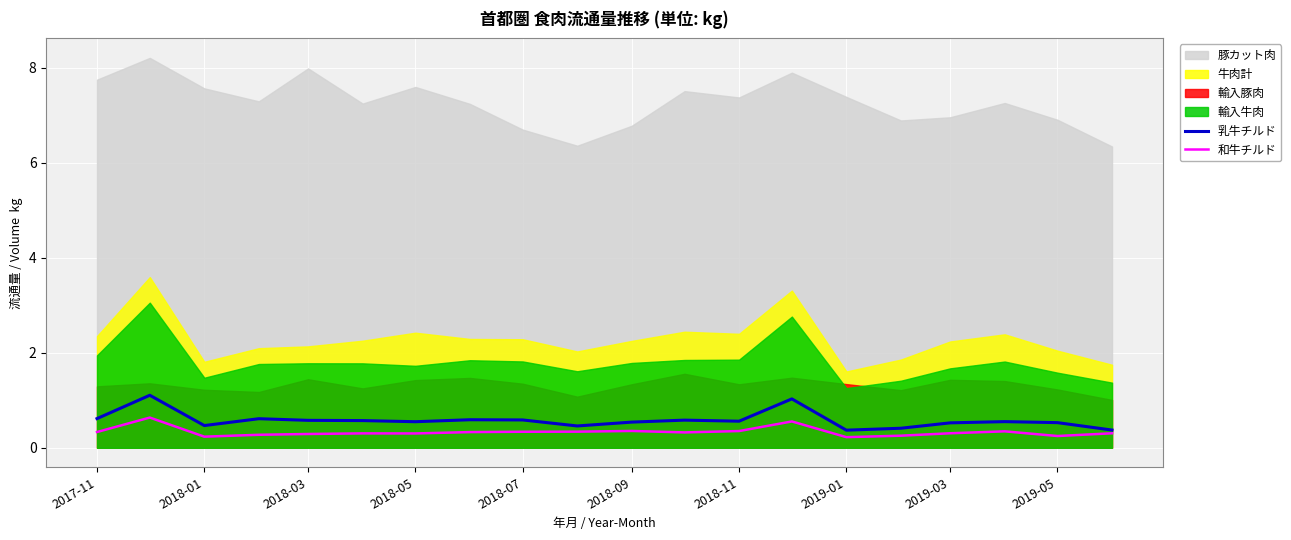

The value of 乳牛チルド at 2019-03 is 0.5. True or false?

True